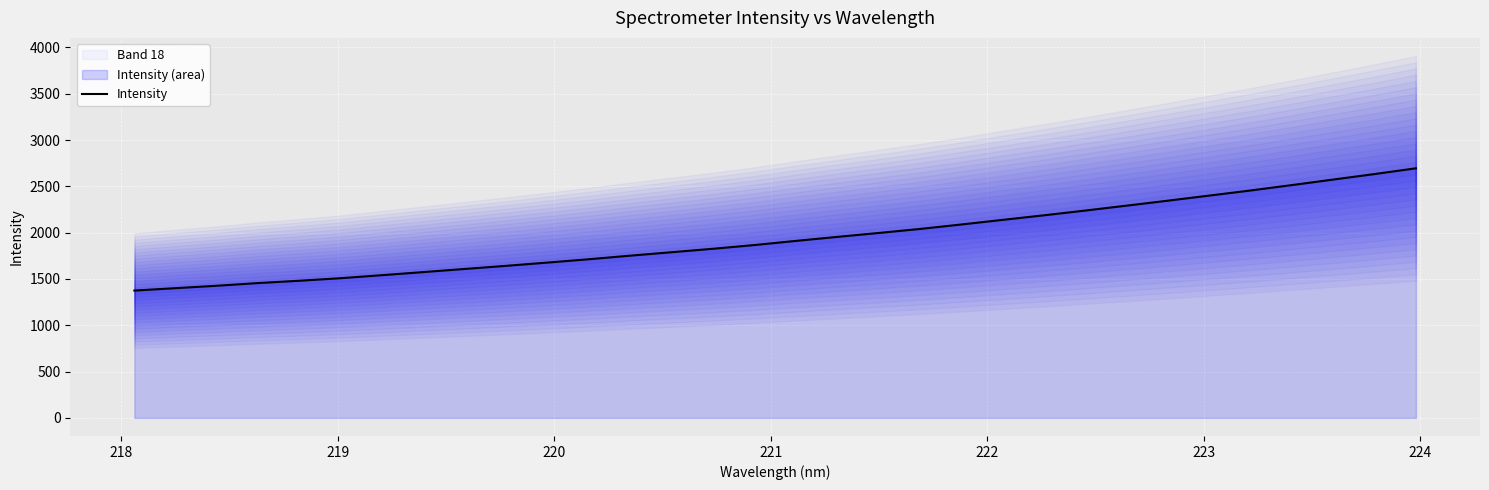

What is the highest value of the Intensity series?

2695.4